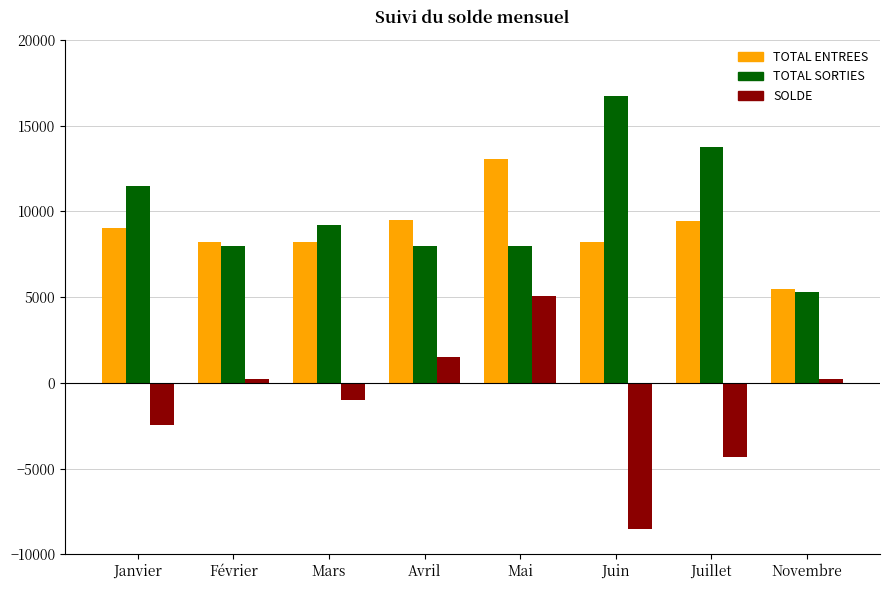

What is the total value across all series at Février?

16410.0